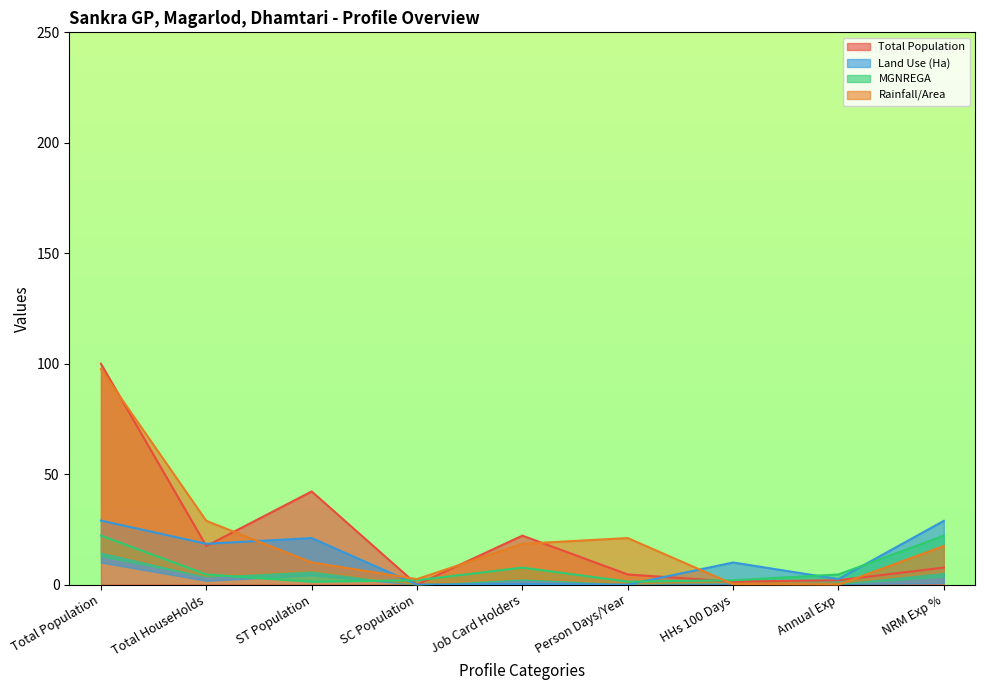

At how many categories does at least one series exceed 32?

2